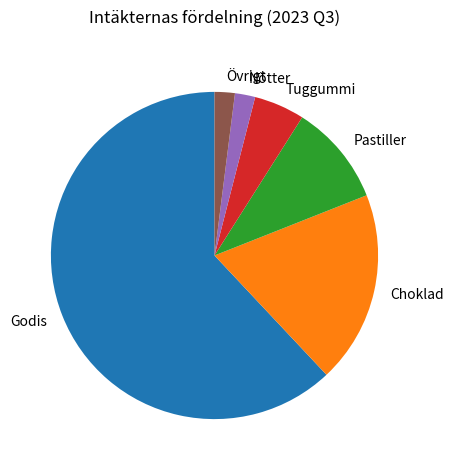

Which category has the biggest portion of the pie?

Godis